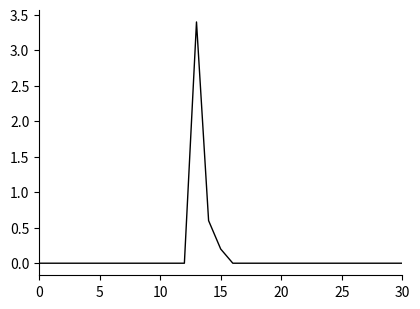

What is the greatest value displayed?

3.4